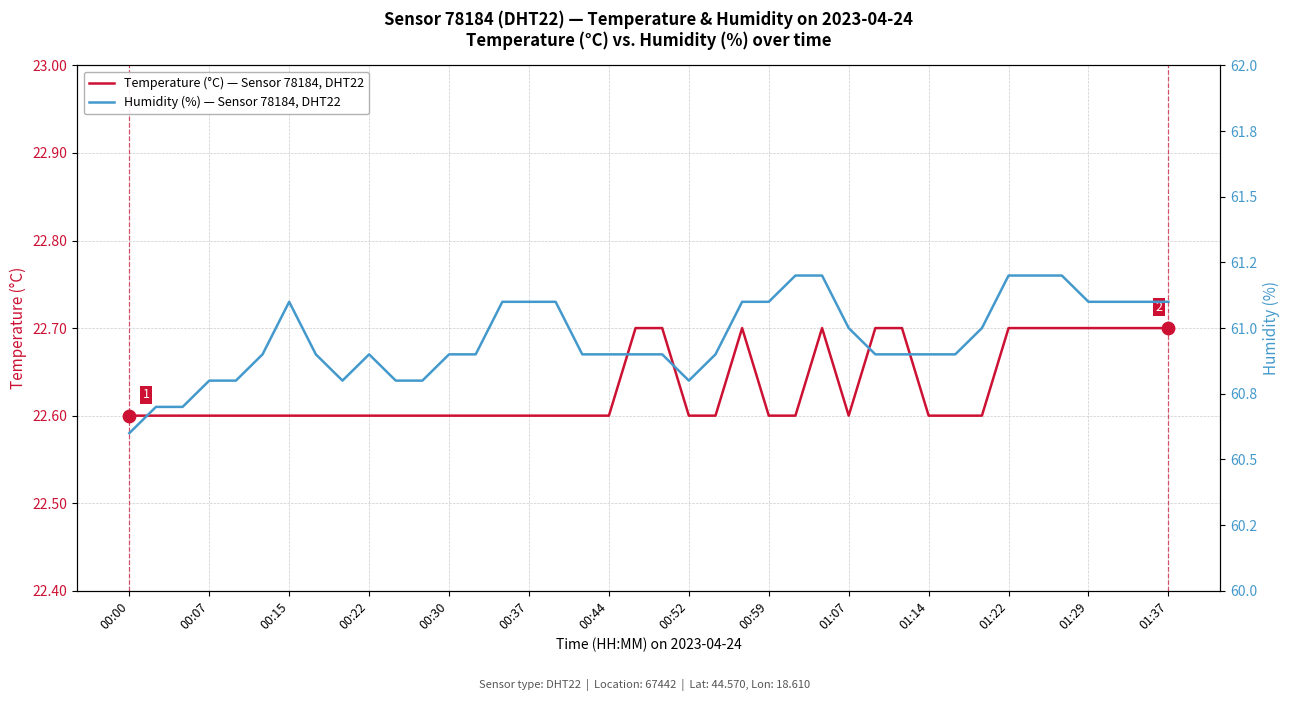

True or false: Temperature (°C) — Sensor 78184, DHT22 has a value of 22.6 at 00:07.

True